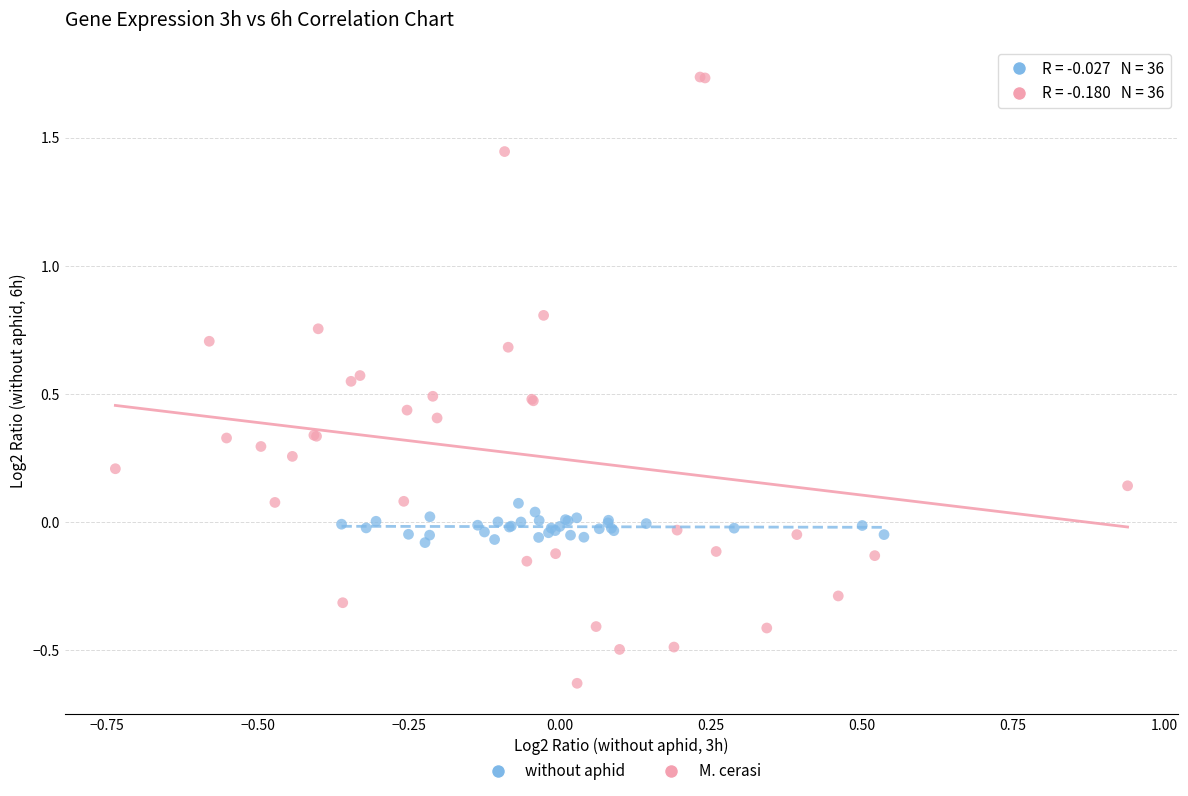

What are all the series names shown in the legend?

without aphid, M. cerasi